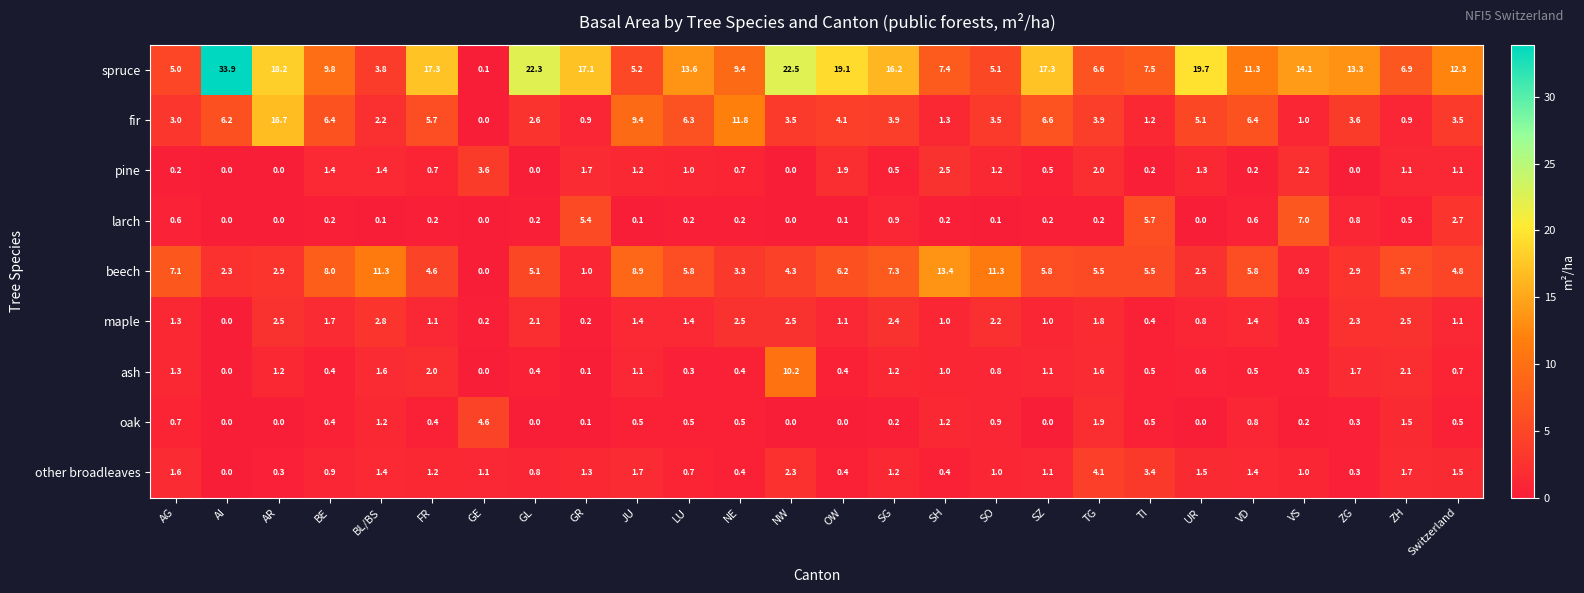

The beech series shows 5.8 at LU. True or false?

True